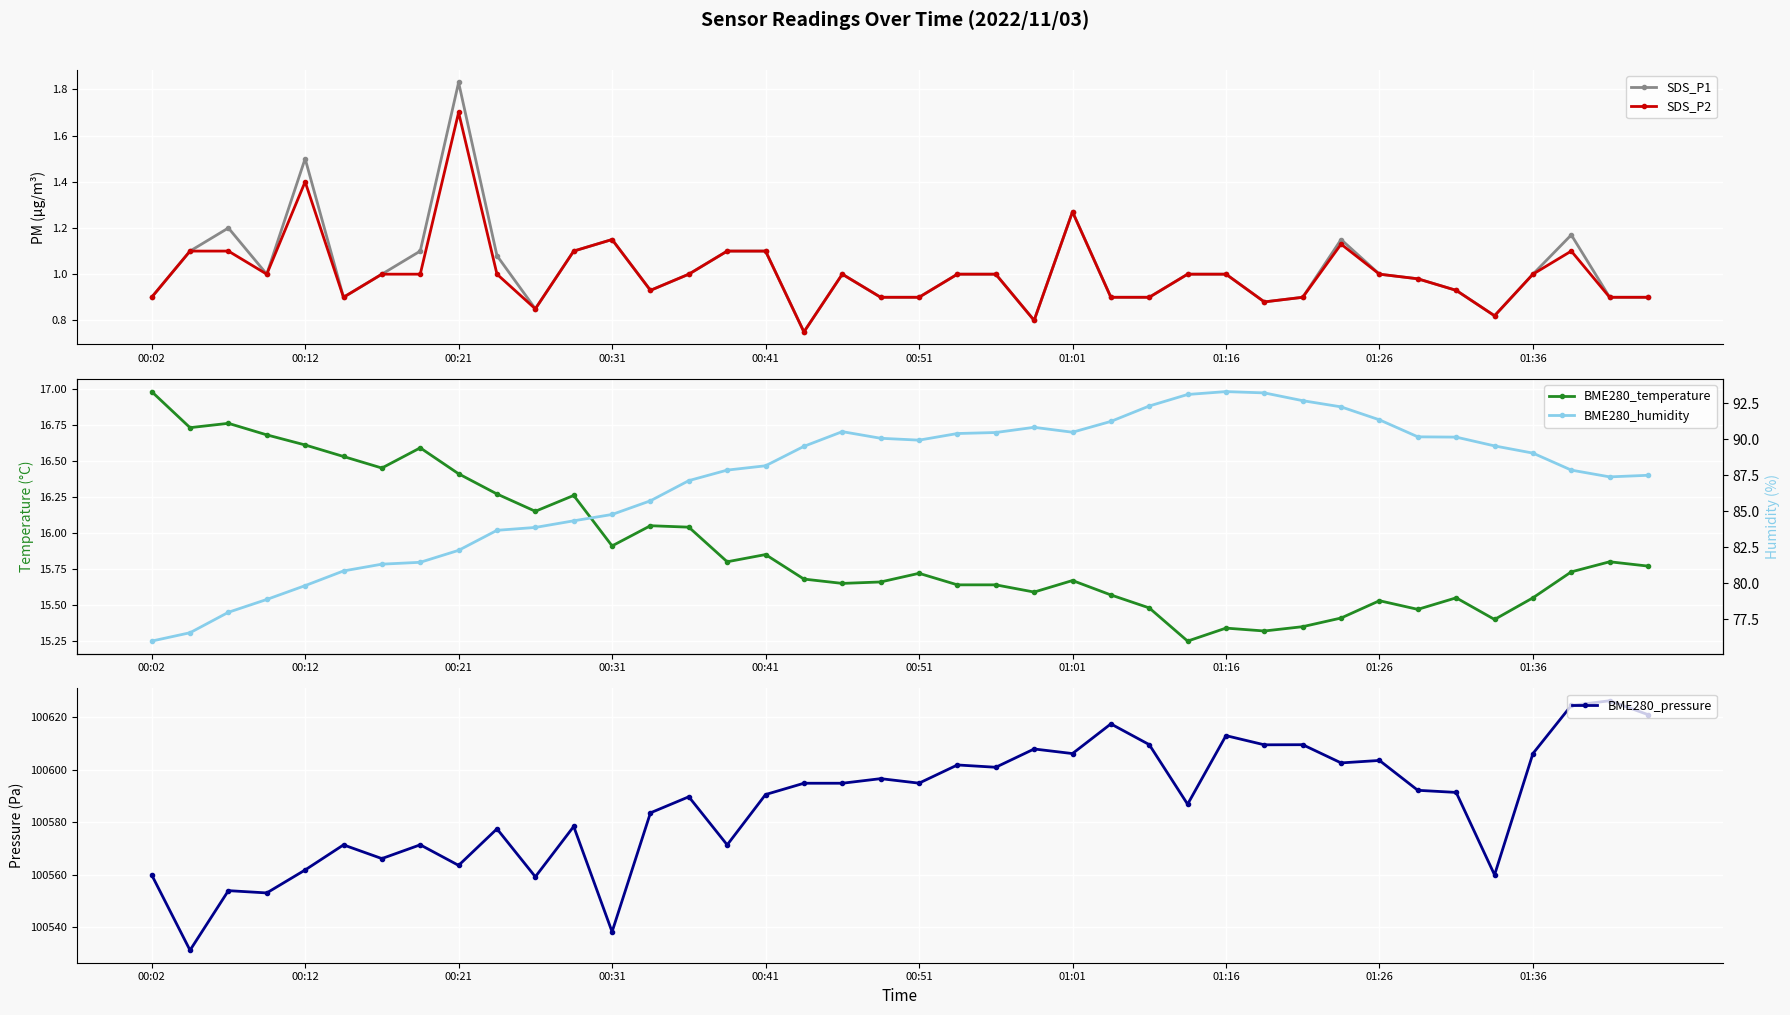

What is the difference between the maximum and minimum values in the BME280_pressure series?

95.1